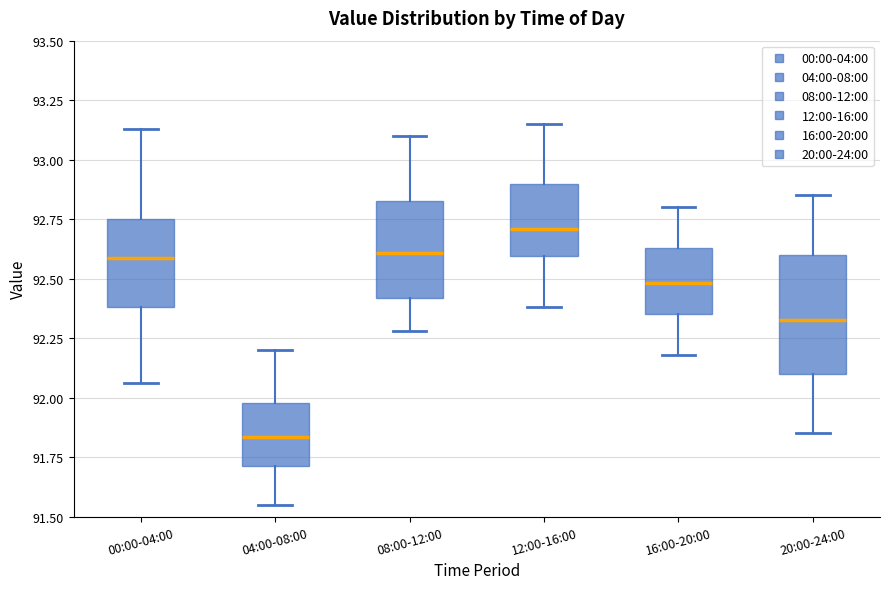

Reading left to right, transcribe this box plot: for each box, give where its median line is, the range the box spans, and where its two whiskers end, as read against the y-axis. The values are not printed on the chart, so give them approximately, as read against the axis.

00:00-04:00: median 92.60, box 92.40 to 92.75, whiskers 92.05 to 93.15
04:00-08:00: median 91.85, box 91.70 to 92.00, whiskers 91.55 to 92.20
08:00-12:00: median 92.60, box 92.40 to 92.85, whiskers 92.30 to 93.10
12:00-16:00: median 92.70, box 92.60 to 92.90, whiskers 92.40 to 93.15
16:00-20:00: median 92.50, box 92.35 to 92.65, whiskers 92.20 to 92.80
20:00-24:00: median 92.35, box 92.10 to 92.60, whiskers 91.85 to 92.85